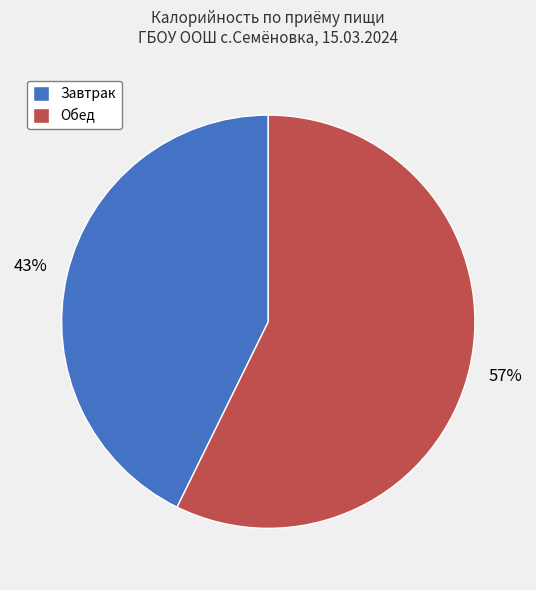

Rank the categories by value from lowest to highest.

Завтрак, Обед